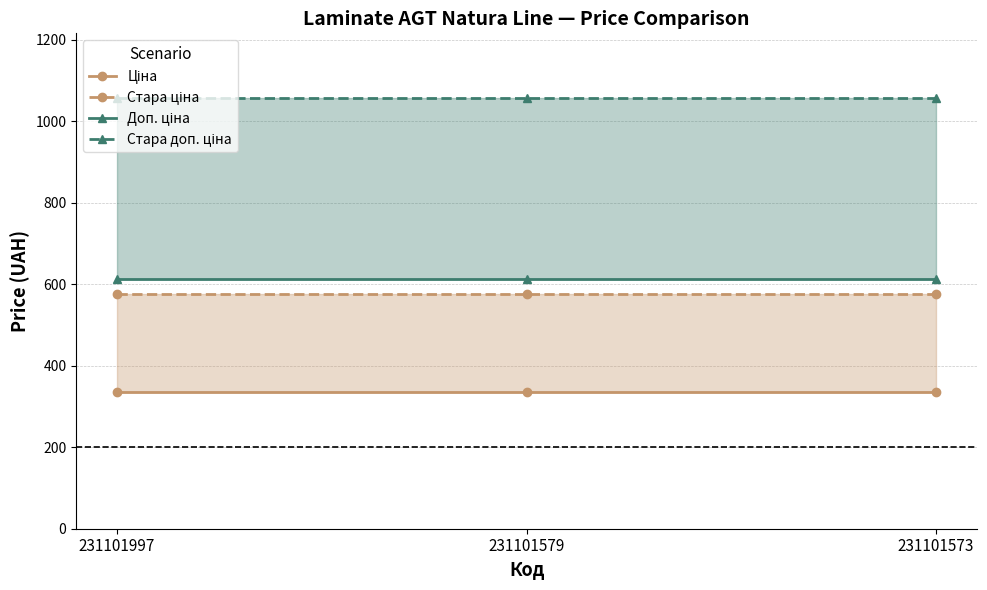

Rank the series by their maximum value, from highest to lowest.

Стара доп. ціна, Доп. ціна, Стара ціна, Ціна